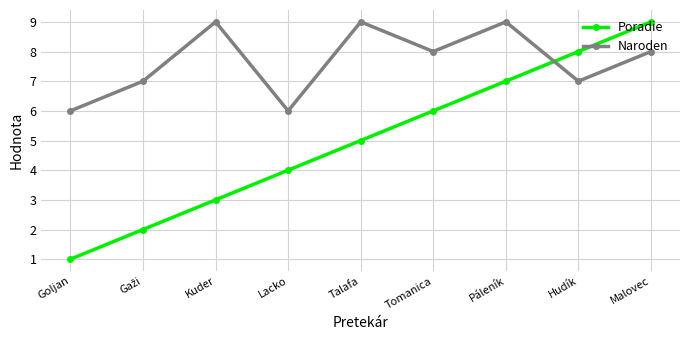

How many intersections are there between Naroden and Poradie?

1